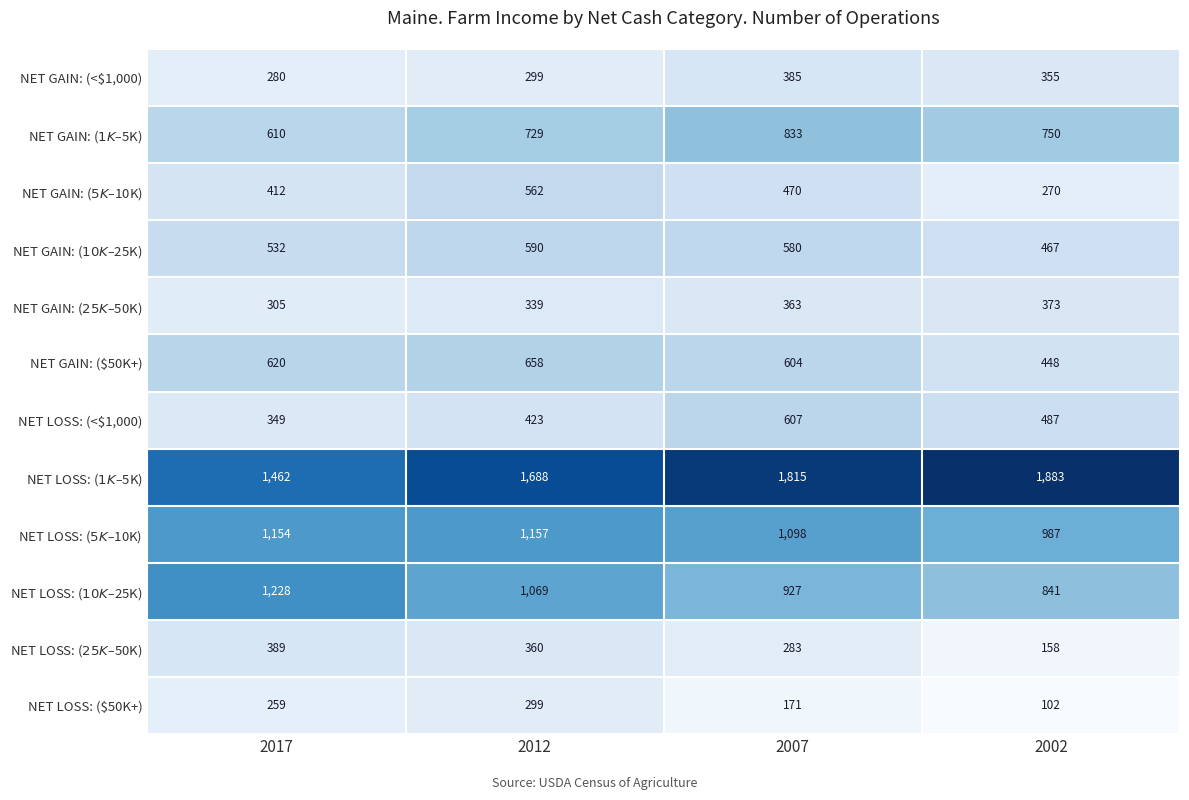

Count the NET GAIN: (<$1,000) values in the range 299 to 385.

3